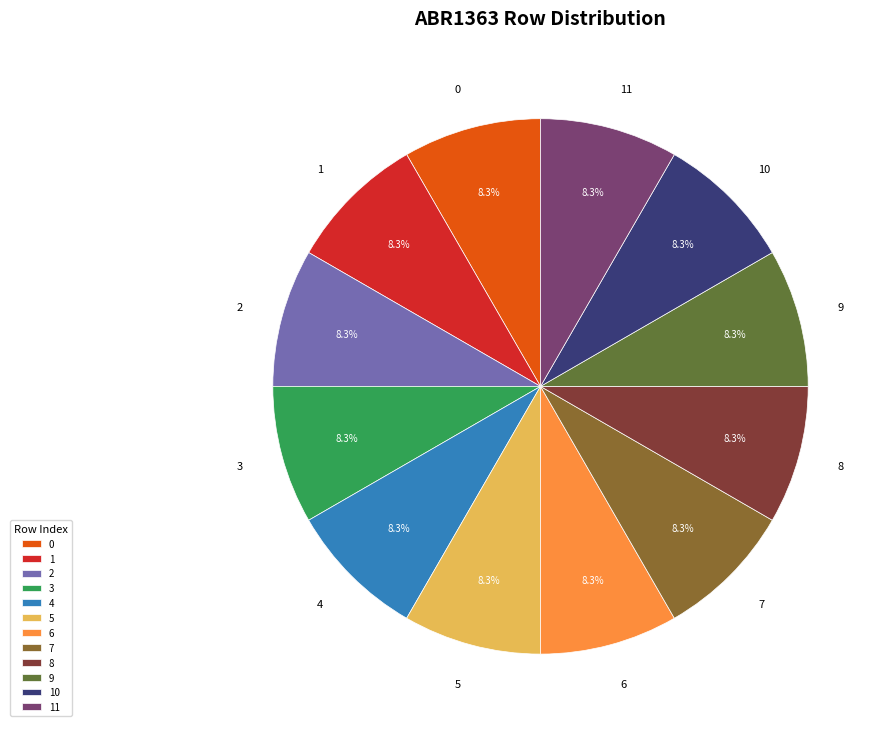

Is there any slice that represents more than half of the pie?

No